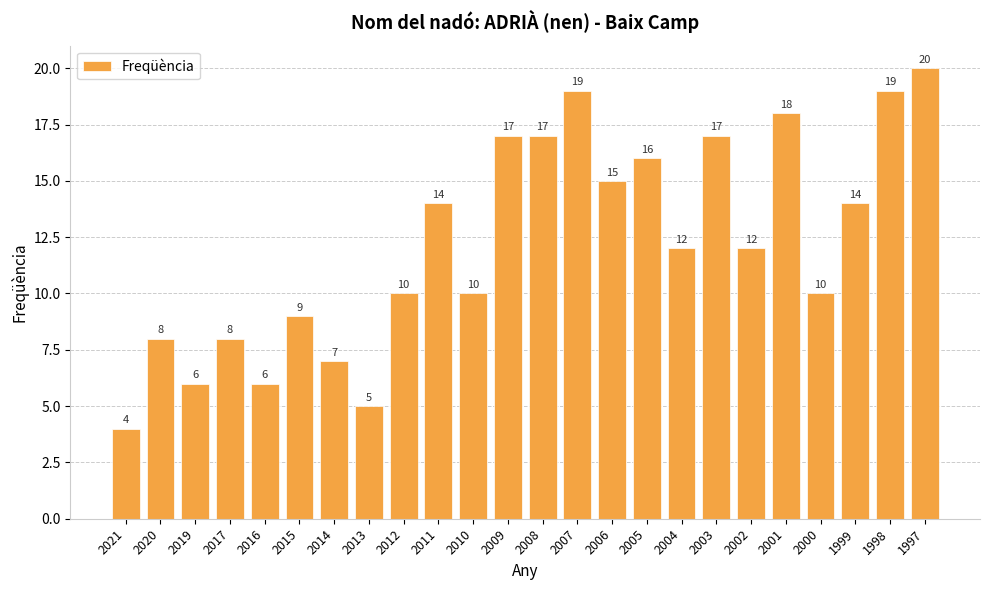

The value at 2000 is 10. True or false?

True